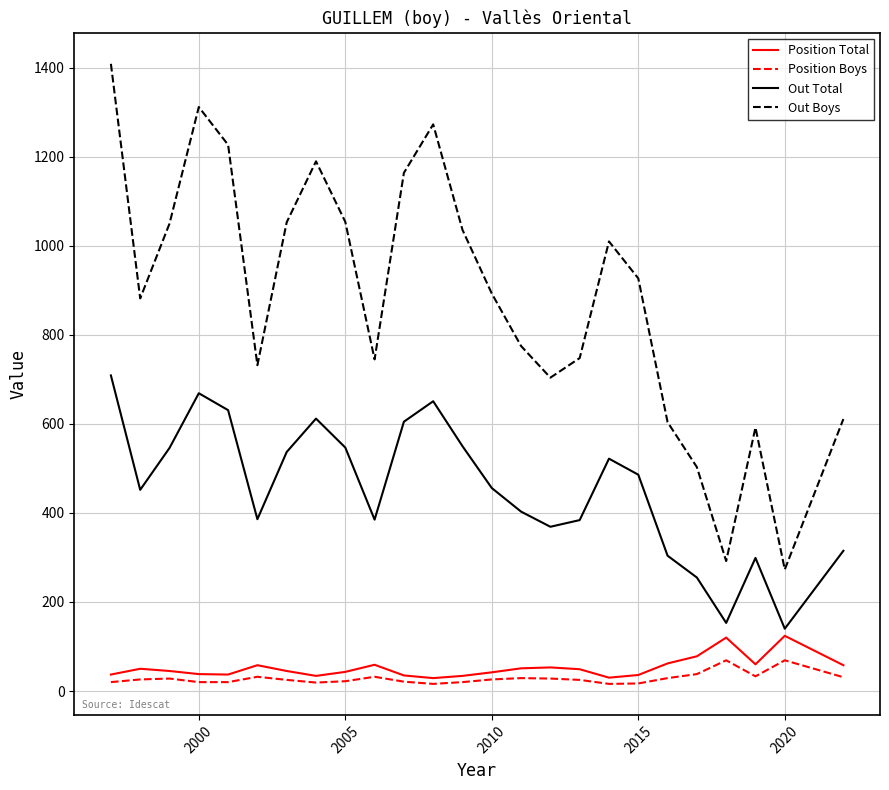

Which series has the largest total across all categories?

Out Boys